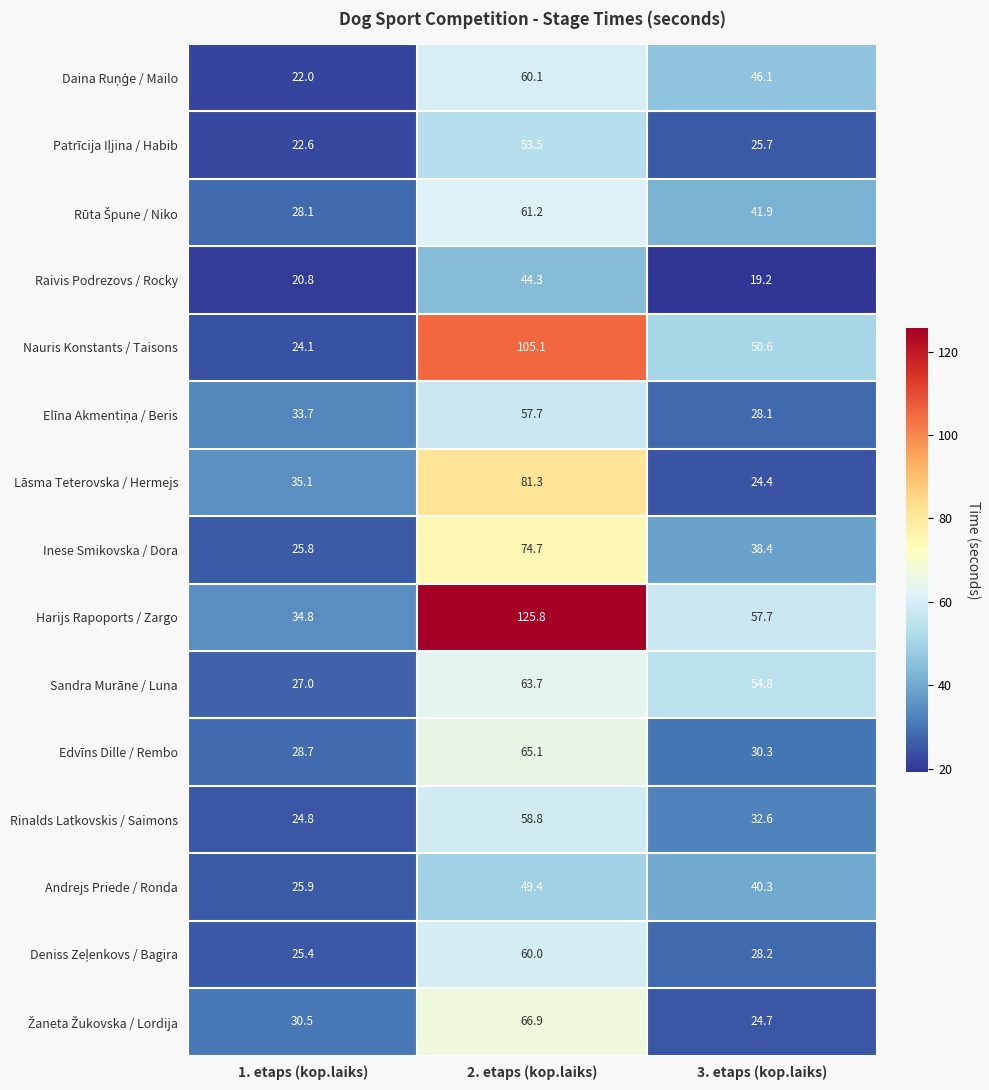

Which series has the largest total across all categories?

Harijs Rapoports / Zargo